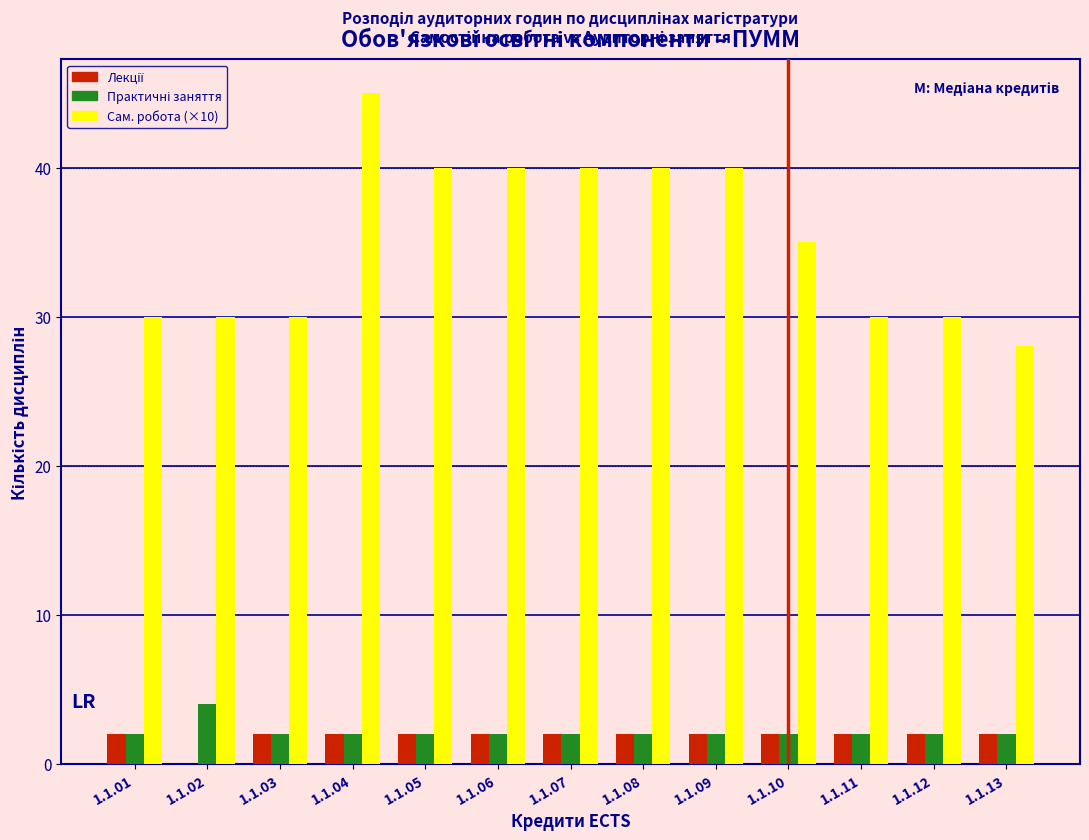

At which category is the sum across all series the highest?

1.1.04